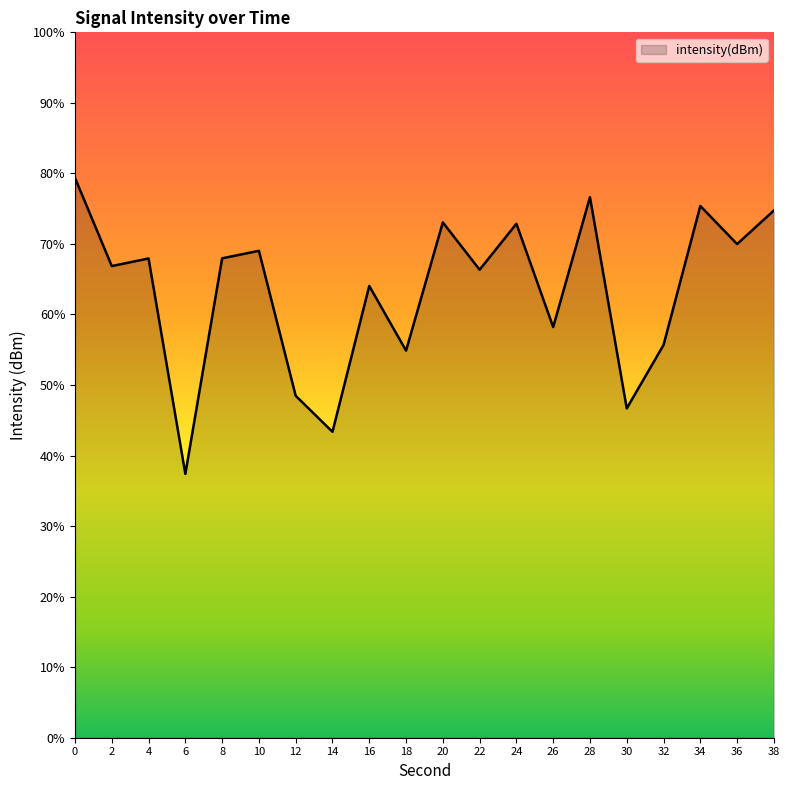

True or false: the data has more than 0 interior local peaks.

True